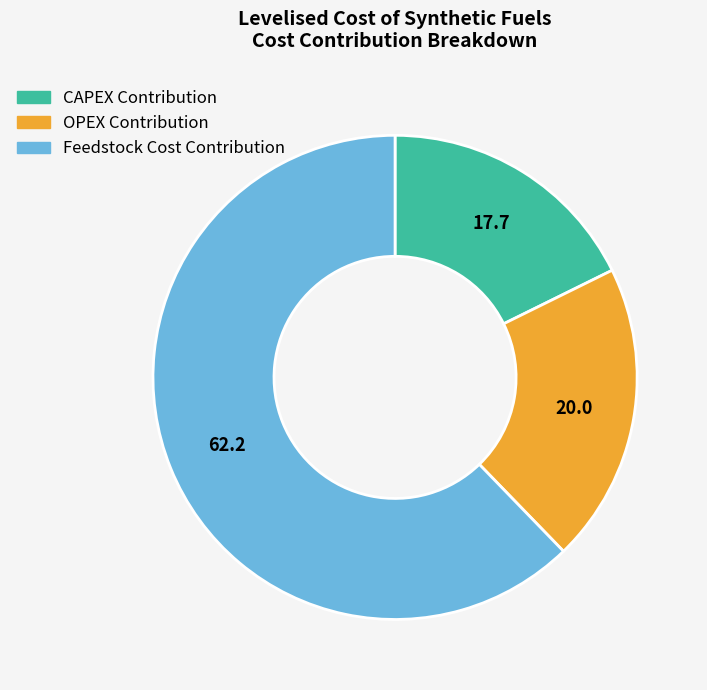

The OPEX Contribution slice represents 20% of the pie. True or false?

True